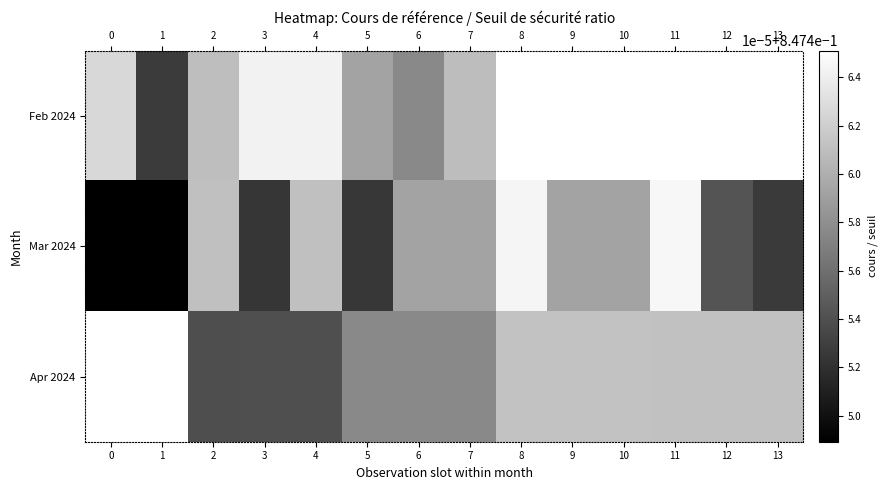

The Apr 2024 series shows 0.8 at 11. True or false?

True